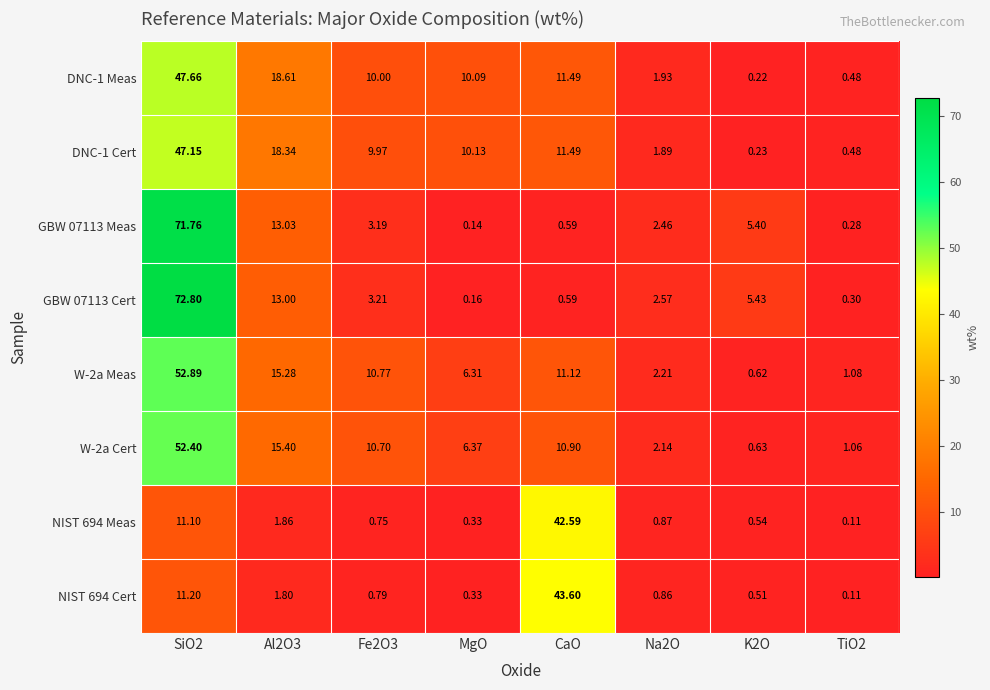

Which series has the largest total across all categories?

DNC-1 Meas